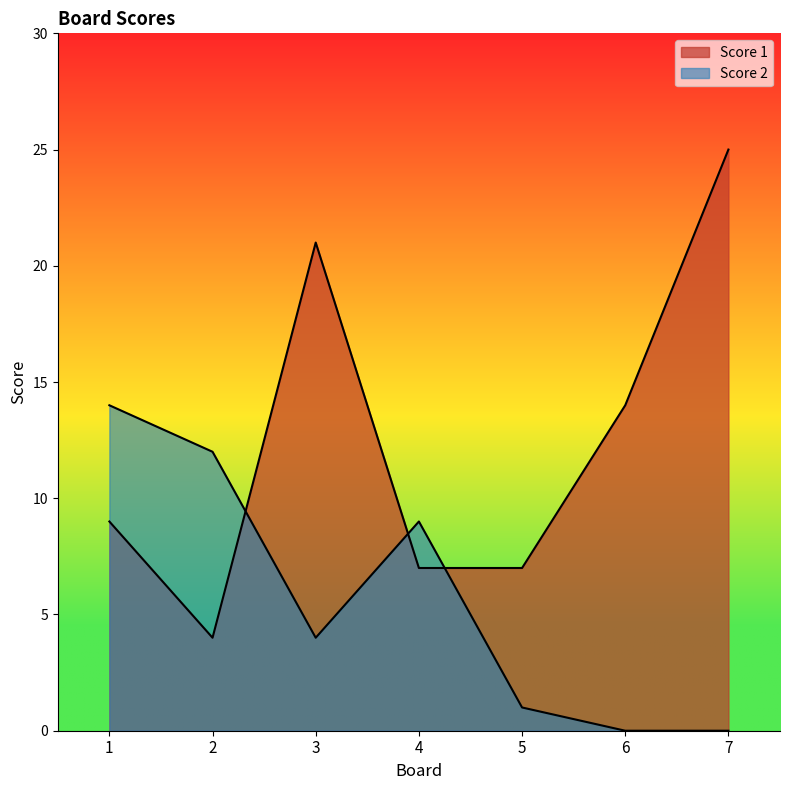

Does the chart display data point markers on the line(s)?

No